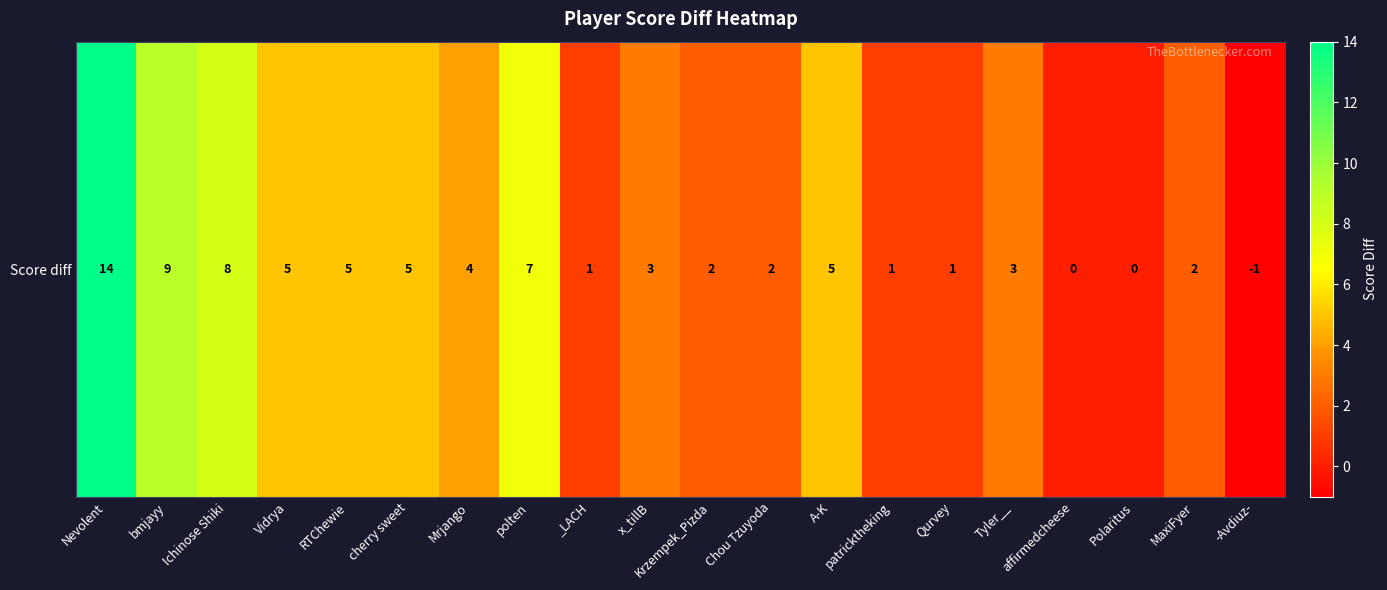

Between Qurvey and _LACH, which is larger?

Qurvey